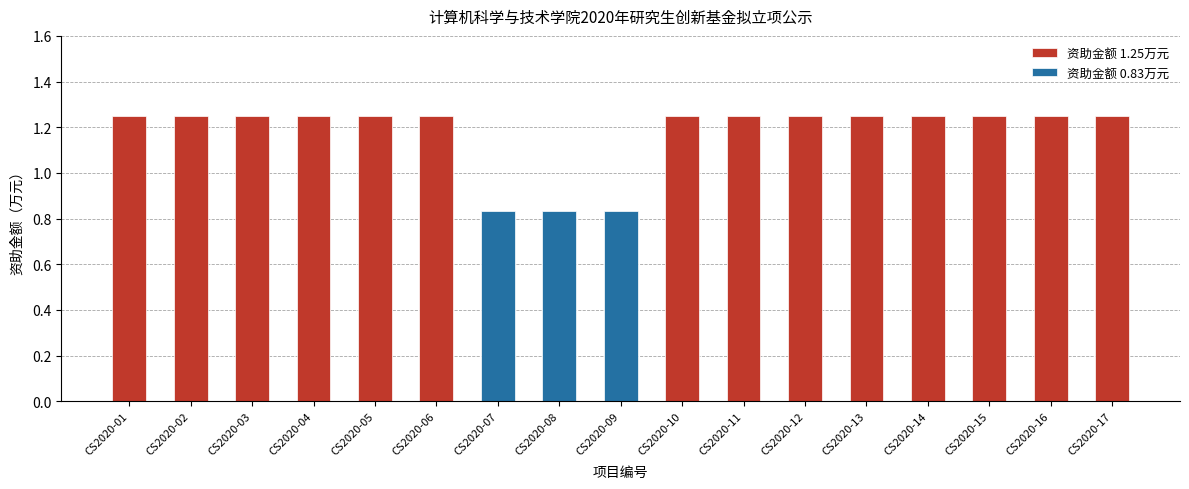

True or false: the data shows 2.0 at CS2020-15.

False